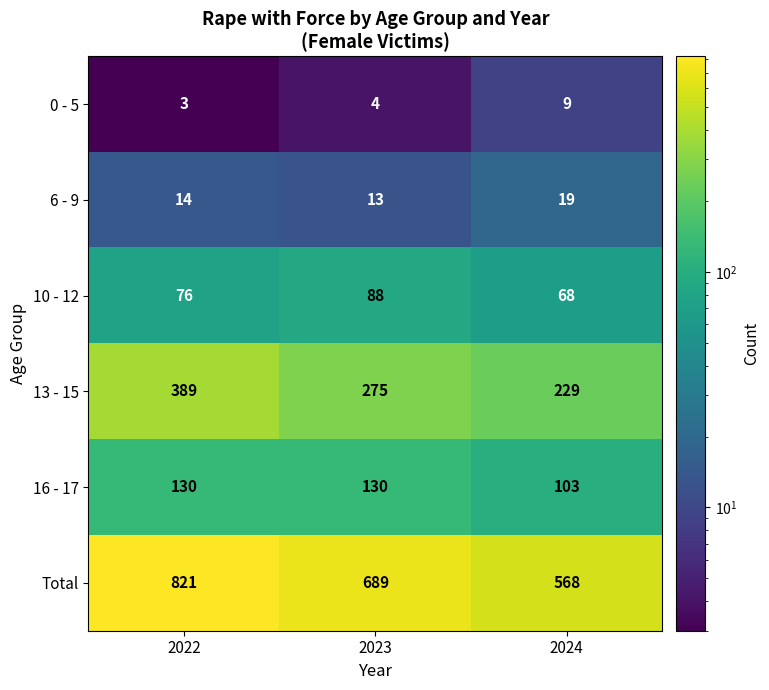

Where is Total nearest to the value 694?

2023